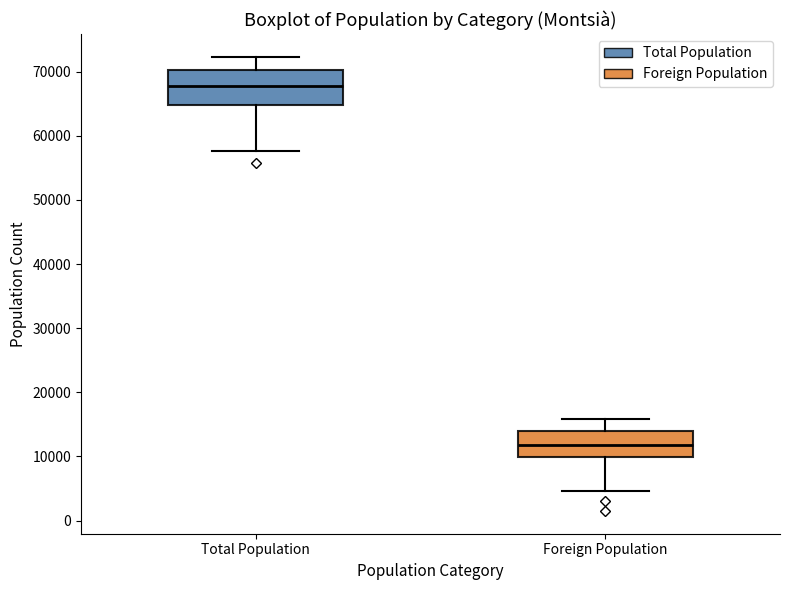

Comparing the boxes themselves (not the whiskers), which one is the tallest?

Total Population